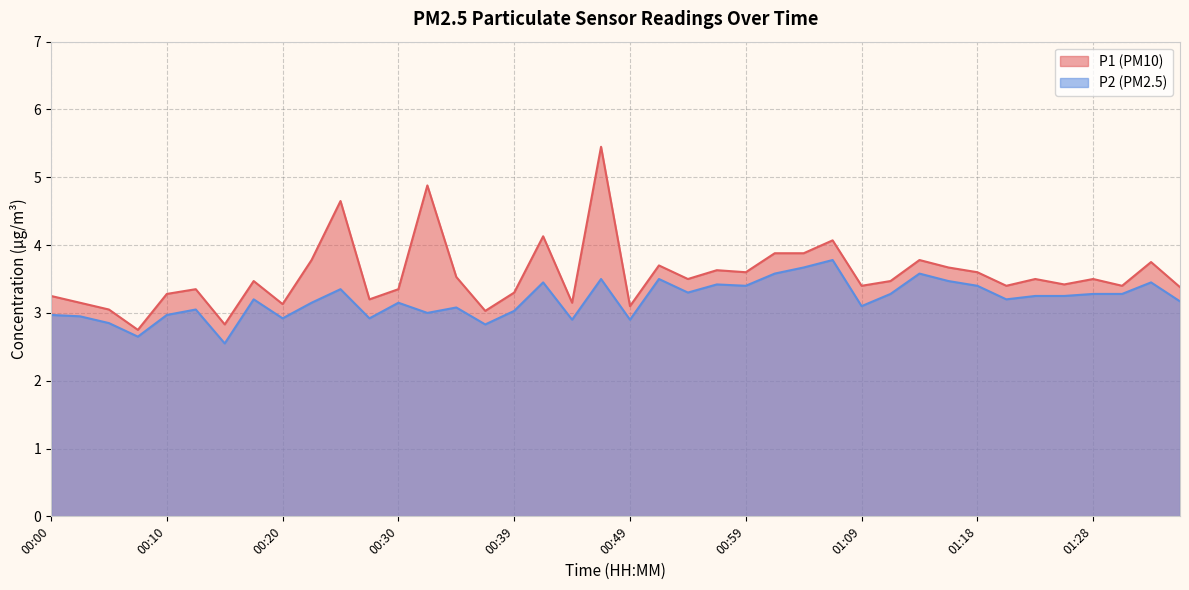

At how many categories does at least one series exceed 5?

1